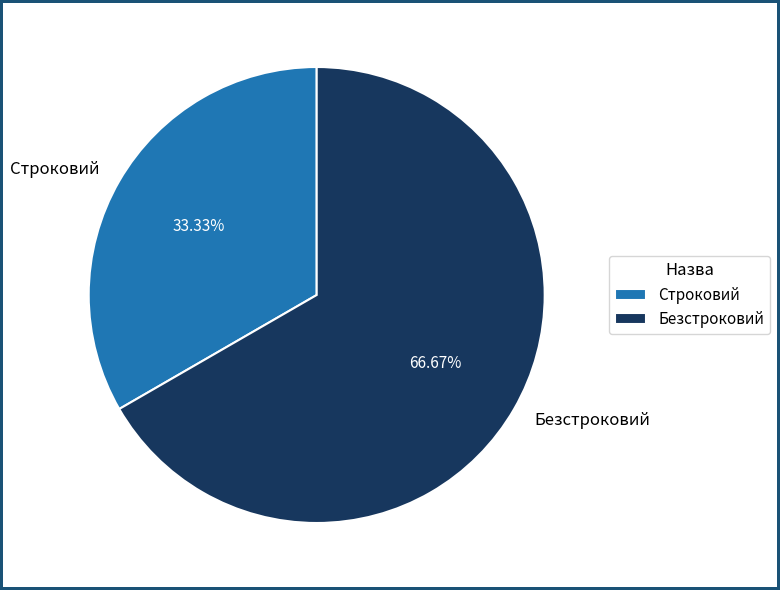

Approximately how many times larger is the value at Безстроковий compared to Строковий?

2.0